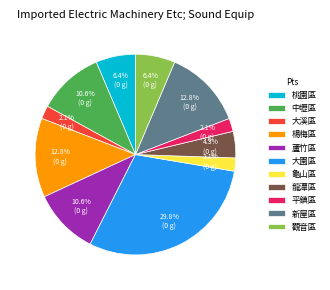

How many segments does this pie chart have?

11